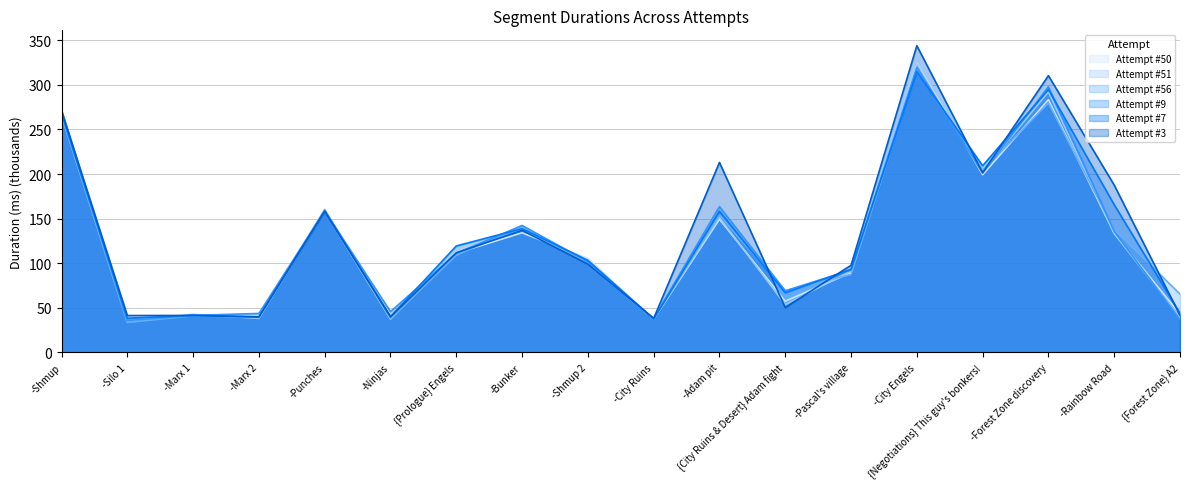

What value does the Attempt #7 series have at -Rainbow Road?

165.7